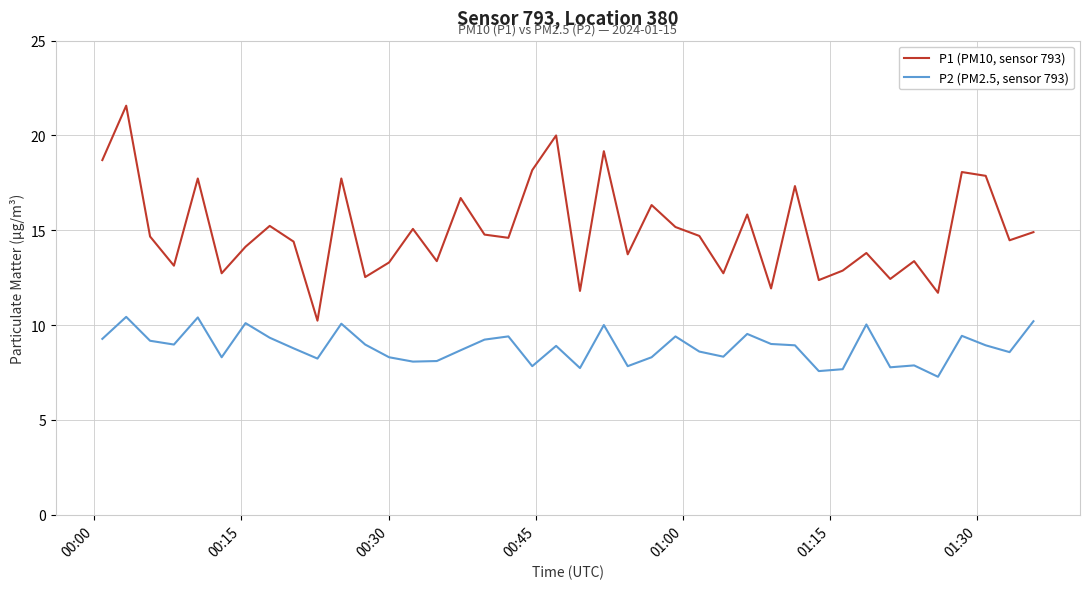

What is the sum of all P2 (PM2.5, sensor 793) values?

353.5